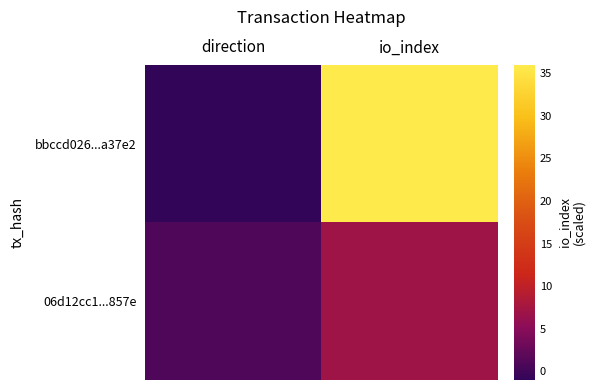

Reading left to right, what are all the values shown in this chart?

bbccd026...a37e2: direction=-1	io_index=36
06d12cc1...857e: direction=1	io_index=7